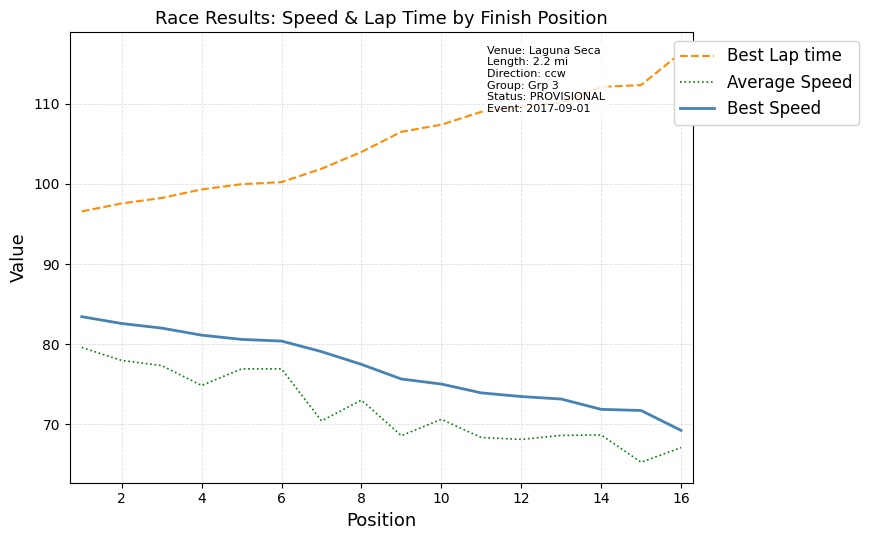

True or false: Best Lap time and Average Speed intersect in this chart.

False